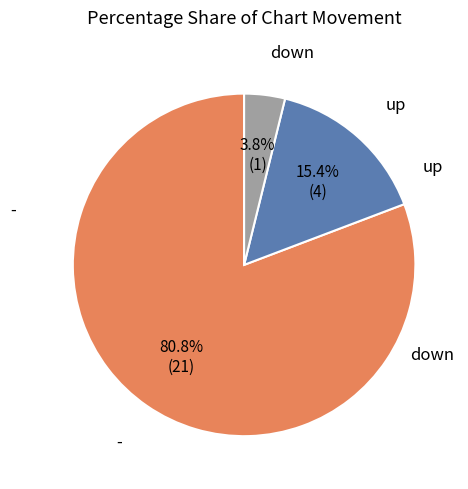

Does any single category account for the majority?

Yes